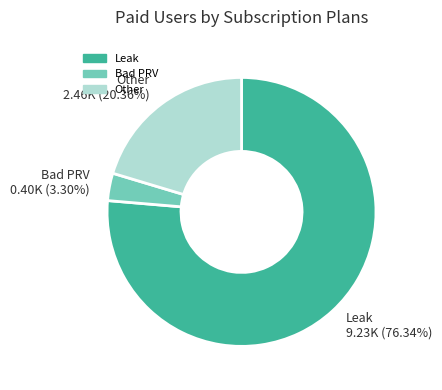

To the nearest percent, what is the difference between the Bad PRV and Other slice percentages?

17%